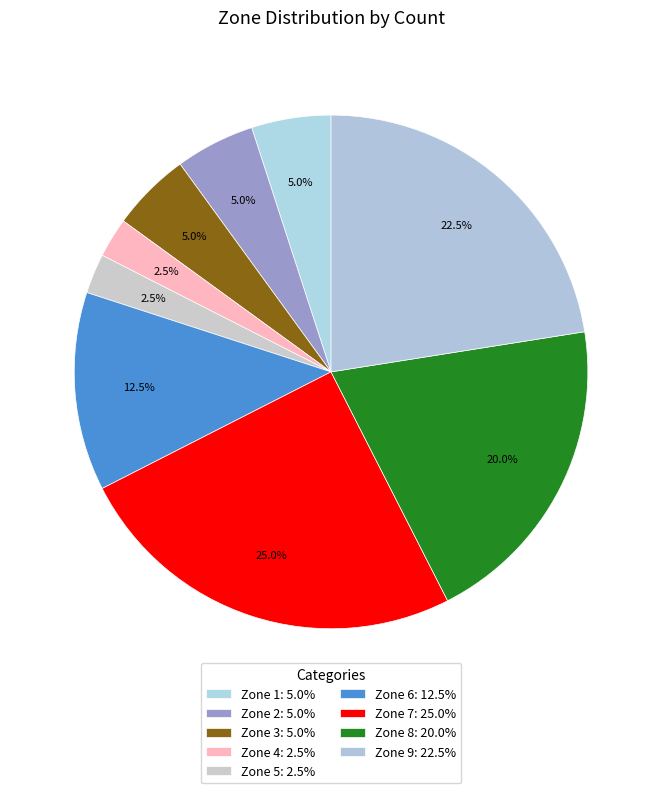

Is Zone 2 the majority of the pie?

No